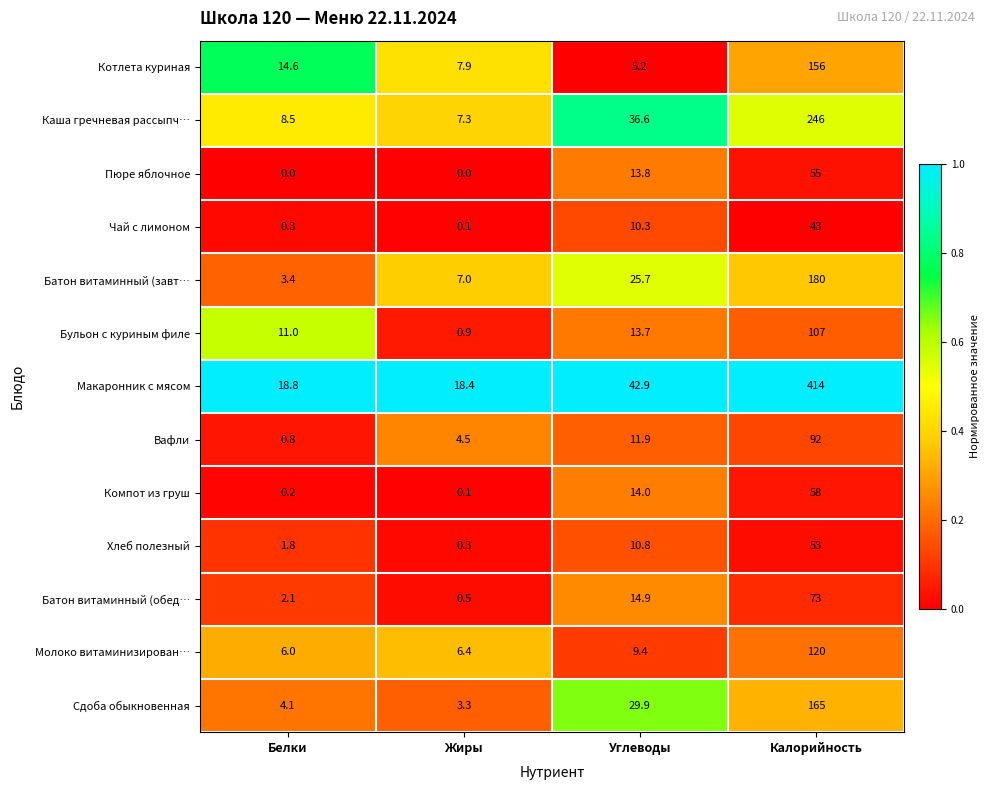

Is it true that Чай с лимоном equals 0.3 at Белки?

True